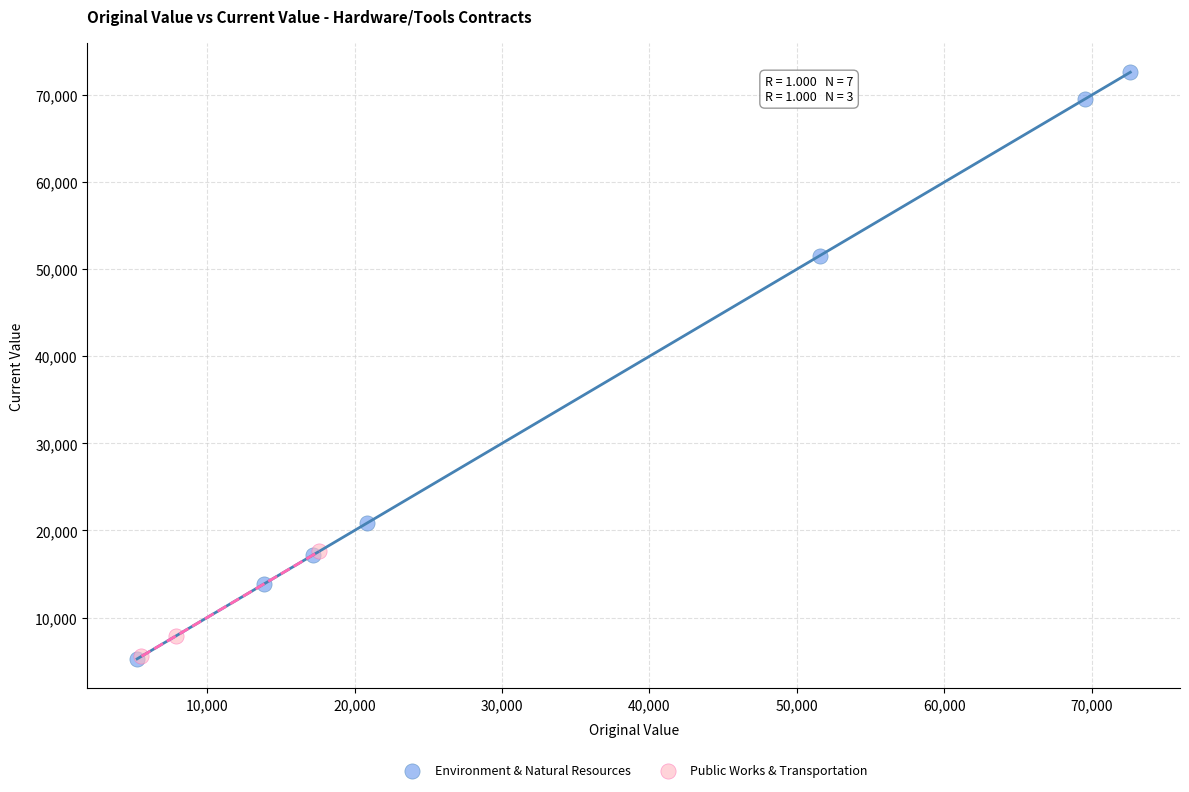

Which series has the widest spread of Y values?

Environment & Natural Resources